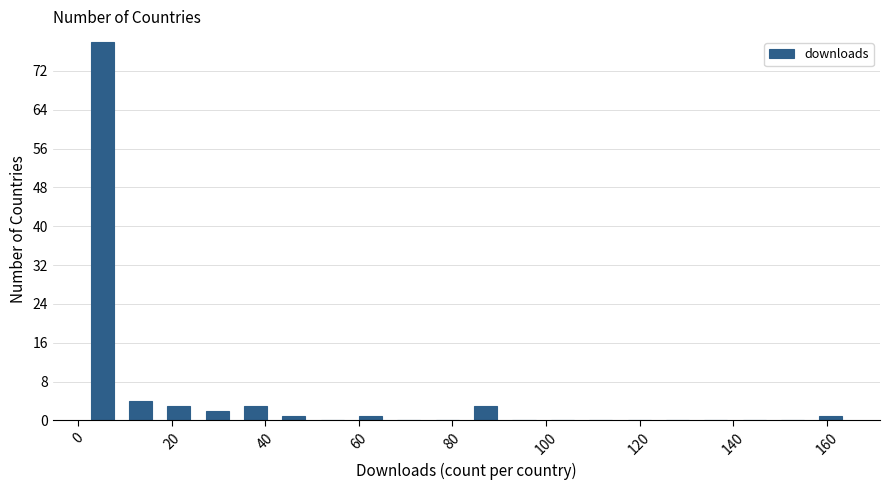

What is the height of the bar covering 25.6 to 33.8 on the x-axis? Neither the bar edges nor the heights are printed on the chart, so give them approximately, as read against the axes.

2